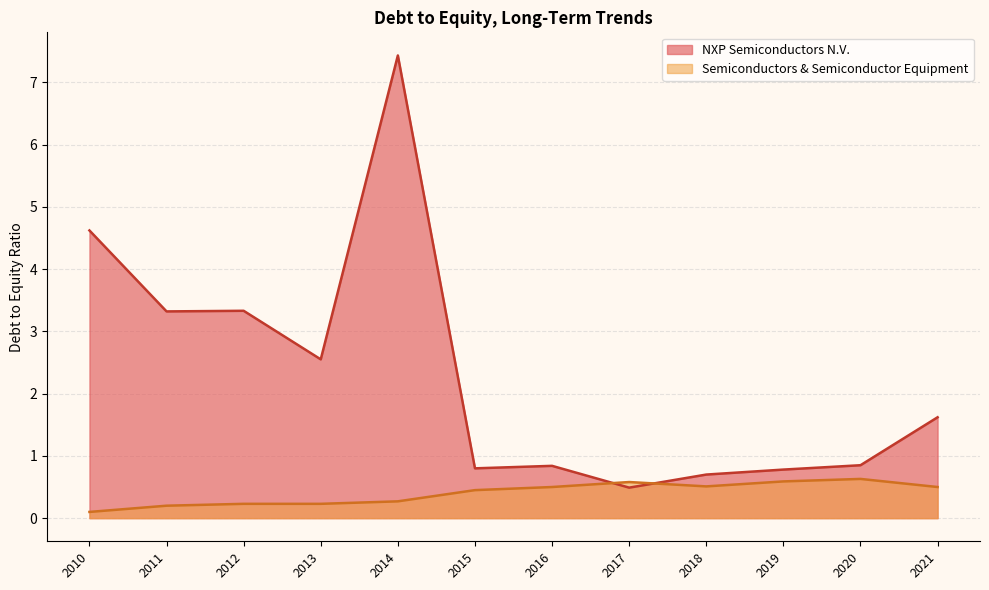

What are all the series names shown in the legend?

NXP Semiconductors N.V., Semiconductors & Semiconductor Equipment